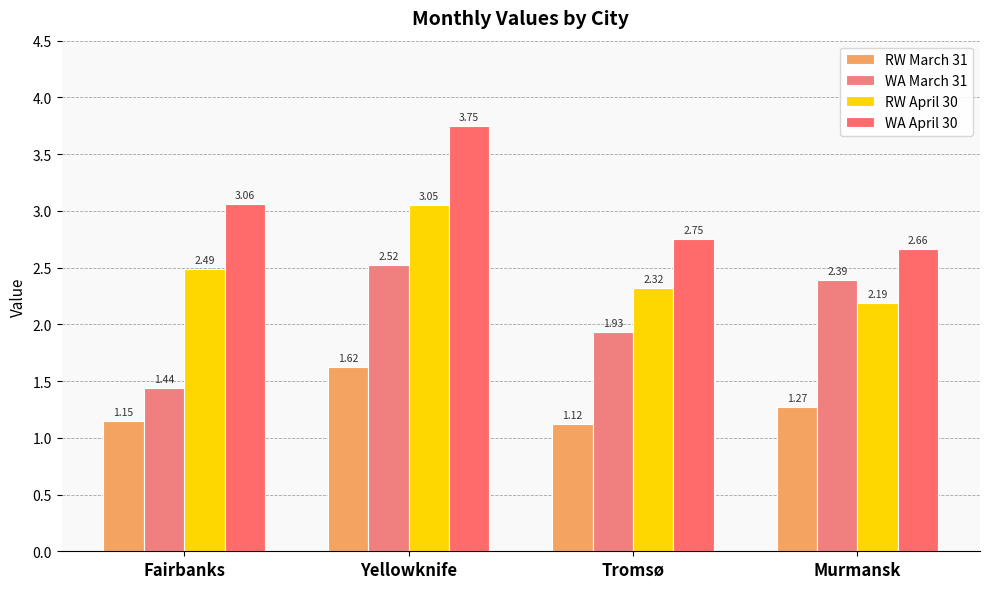

List the series in order of their peak value, lowest first.

RW March 31, WA March 31, RW April 30, WA April 30